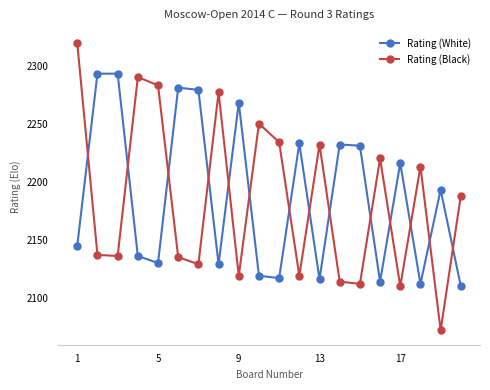

How many series are shown in this chart?

2